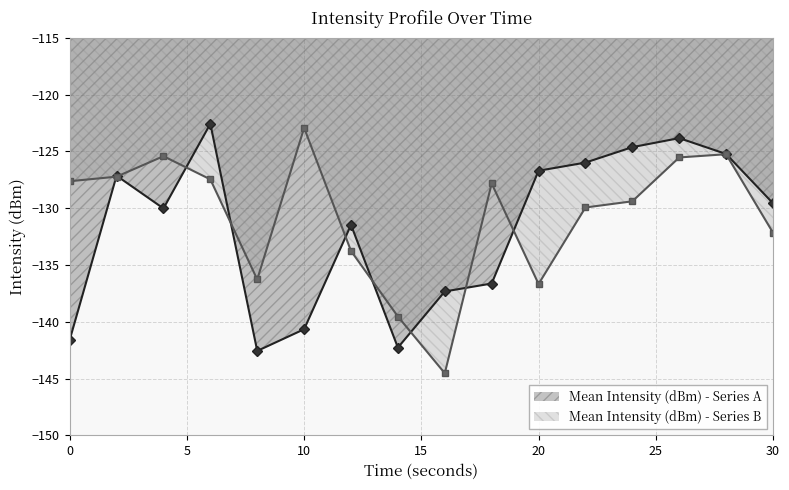

Rank the series at 26 from lowest to highest value.

Mean Intensity (dBm) - Series B, Mean Intensity (dBm) - Series A